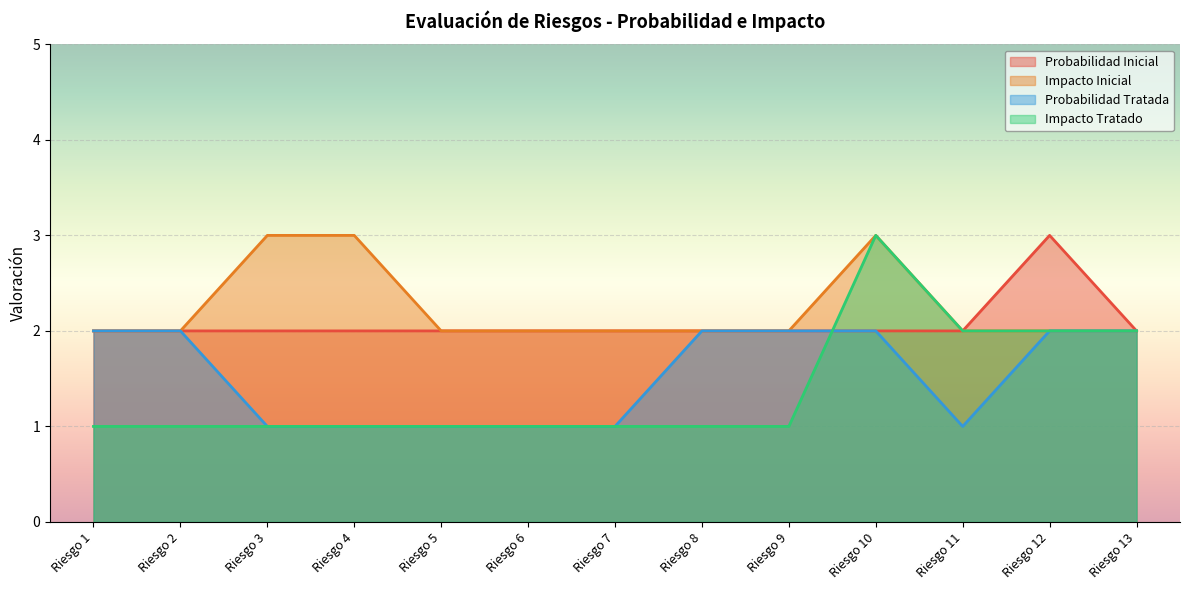

What is the total value across all series at Riesgo 10?

10